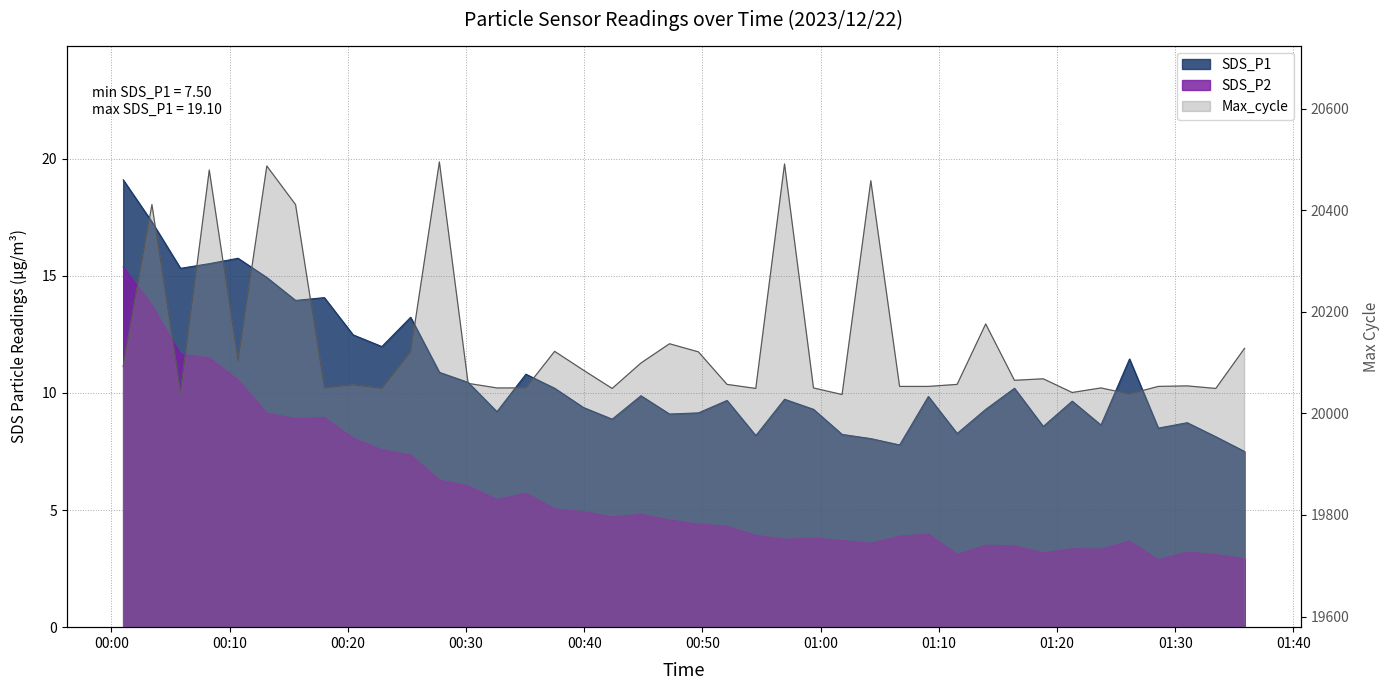

Where does the SDS_P1 series first go above 9?

2023/12/22 00:01:00